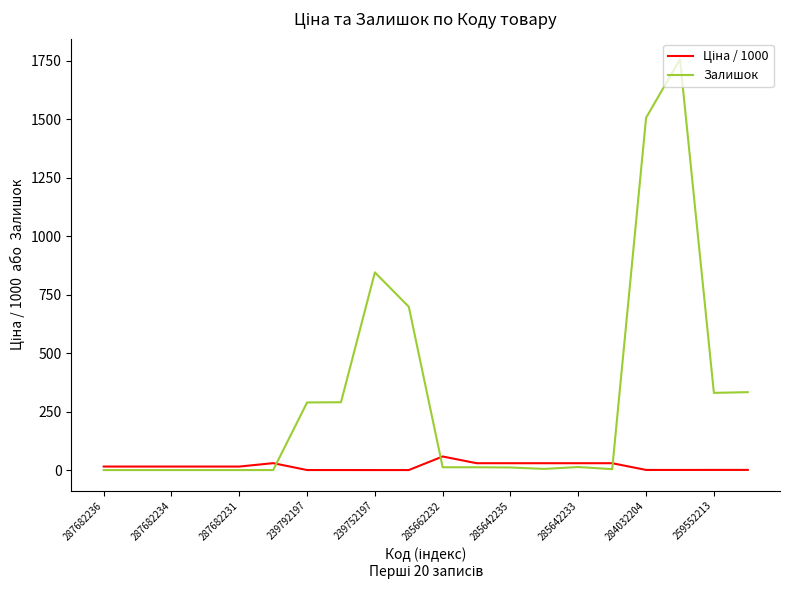

How many categories are shown in the chart?

20